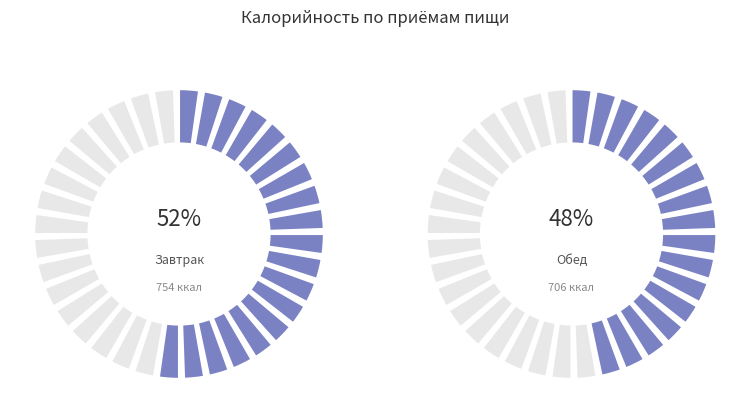

To the nearest percent, what is the difference between the Завтрак and Обед slice percentages?

3%